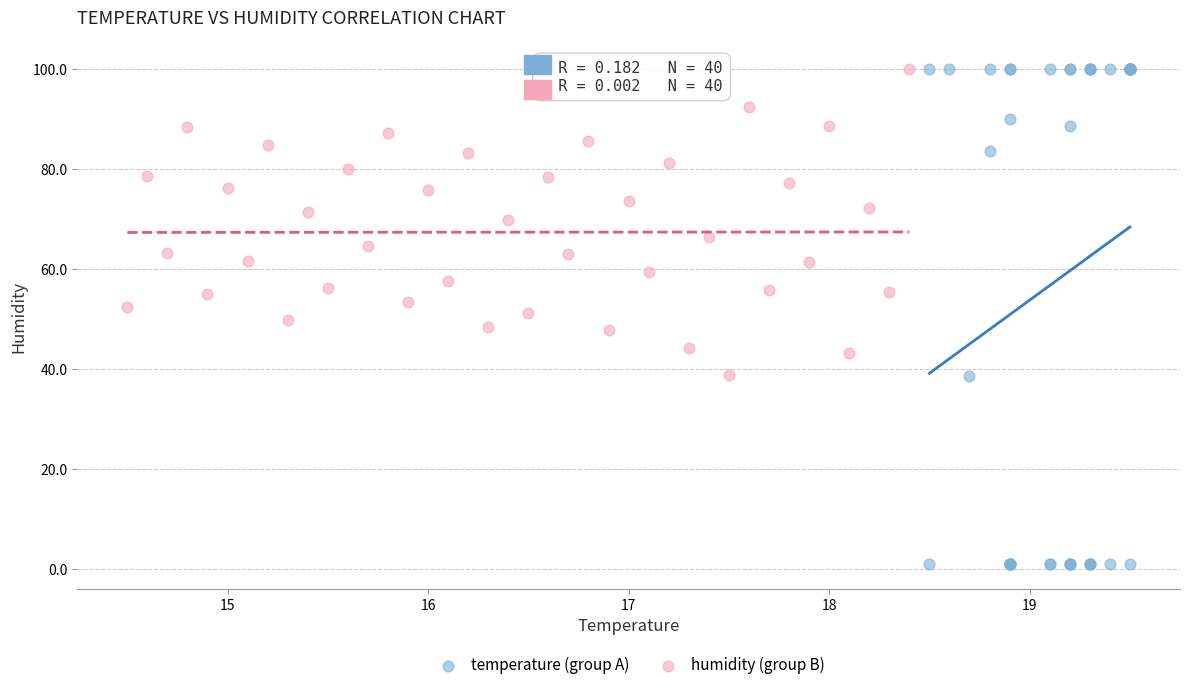

Which series contains the lowest Y value?

temperature (group A)